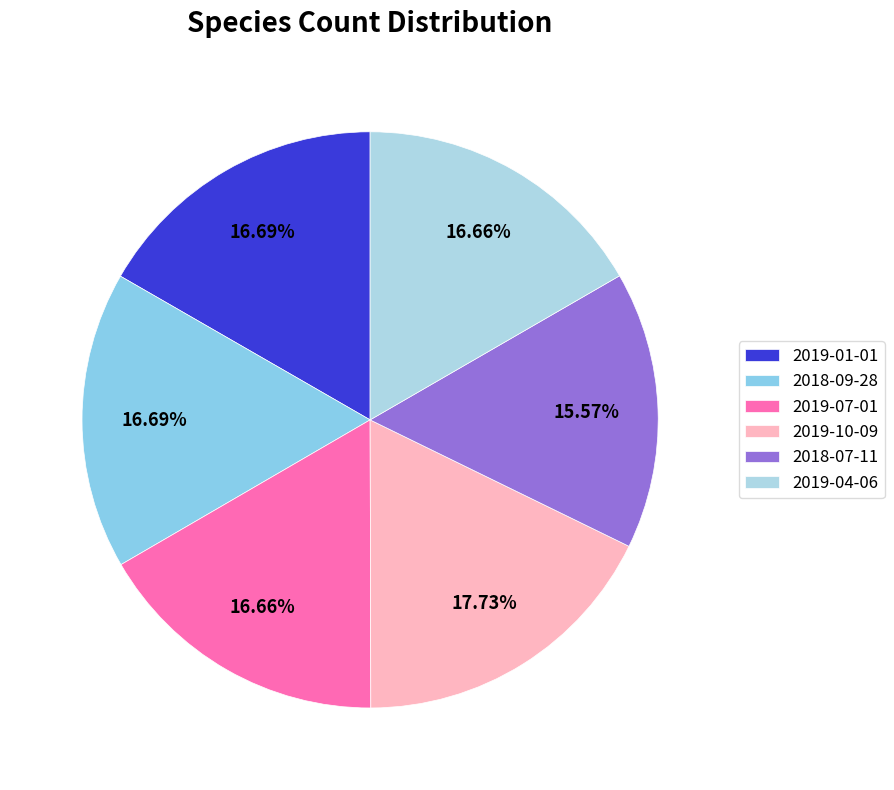

How many slices are in this pie chart?

6